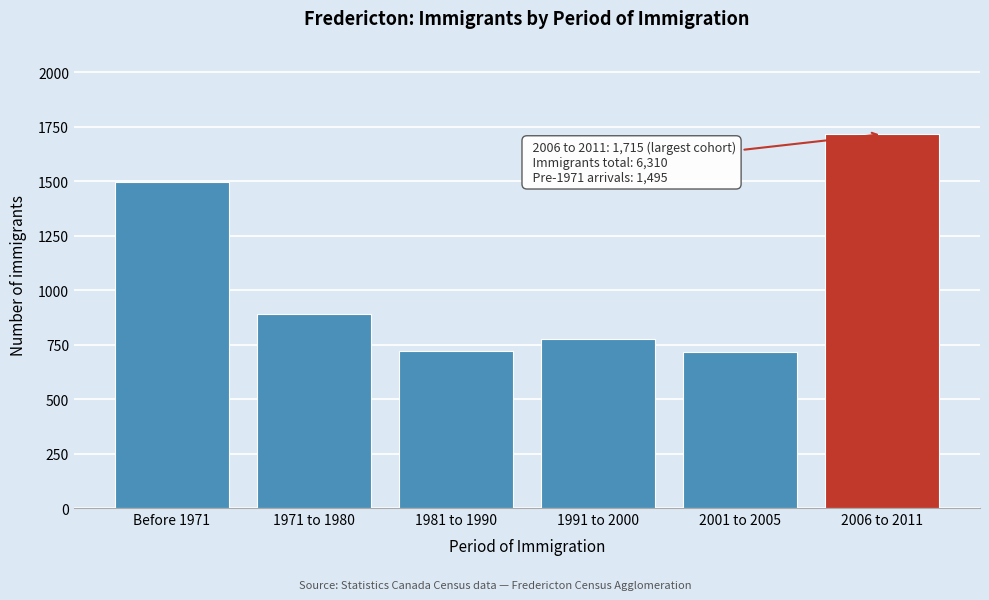

What is the average value?

1052